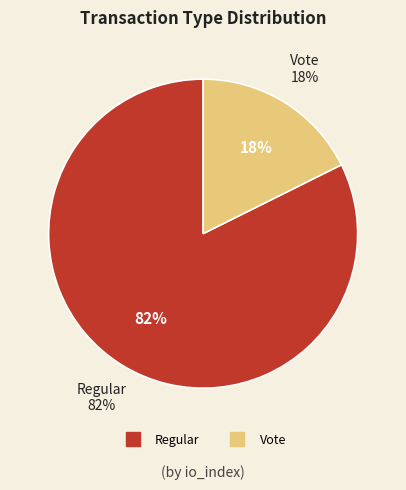

Is there any slice that represents more than half of the pie?

Yes